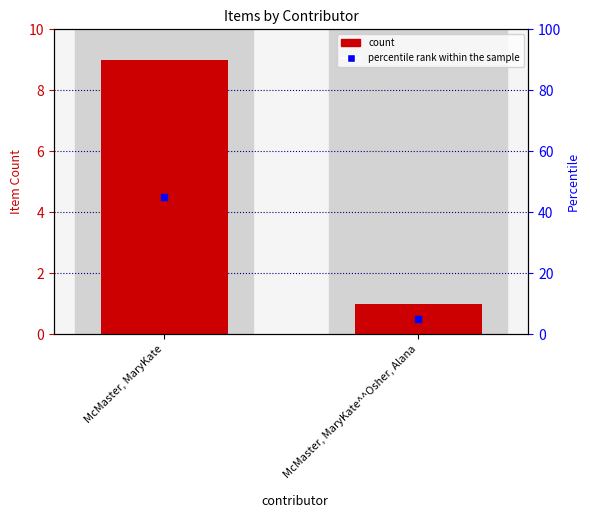

What is the value of the 2nd bar from the left?

1